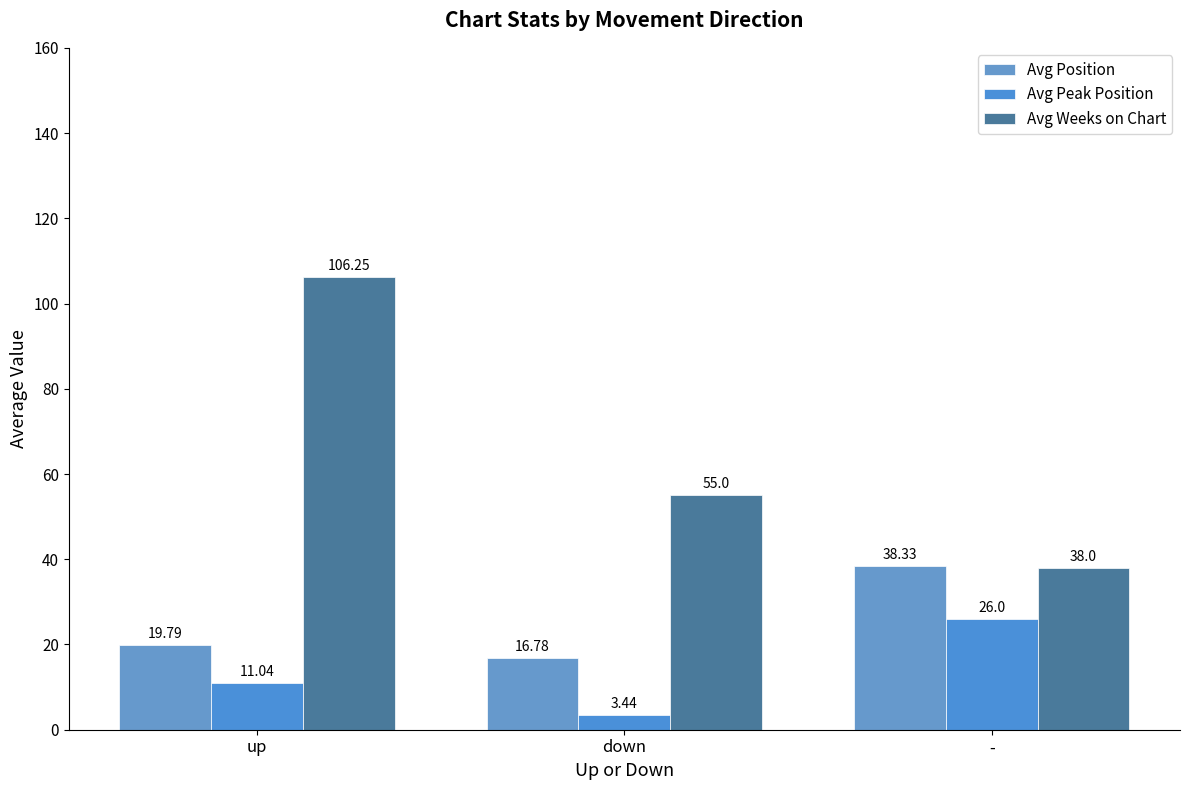

Reading left to right, what are all the values shown in this chart?

Avg Position: up=19.8	down=16.8	-=38.3
Avg Peak Position: up=11.0	down=3.4	-=26.0
Avg Weeks on Chart: up=106.2	down=55.0	-=38.0